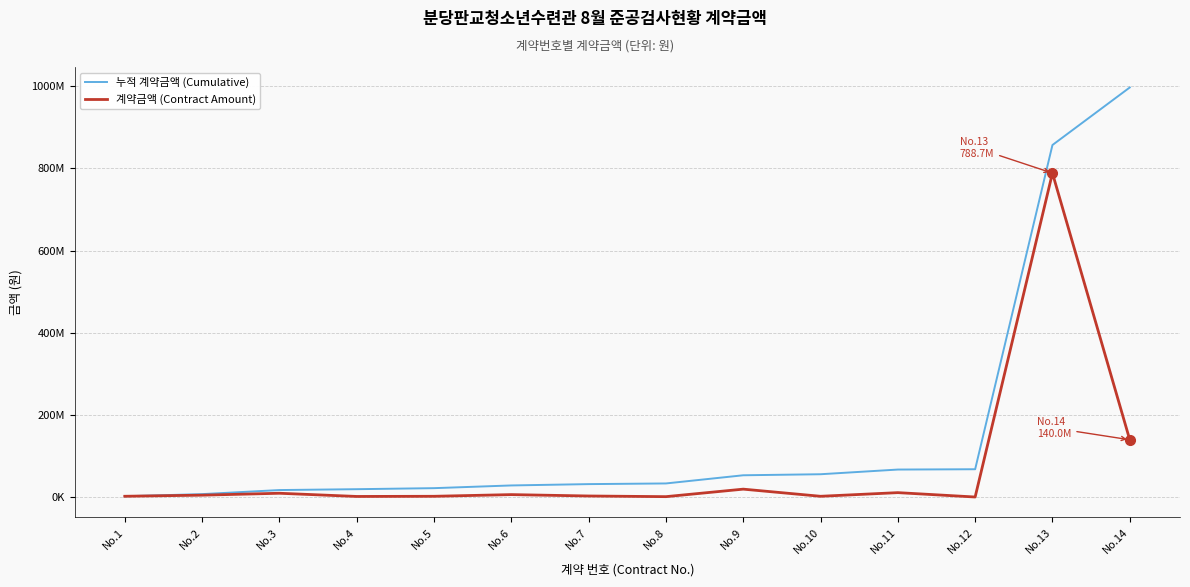

Does the chart have visible grid lines?

Yes